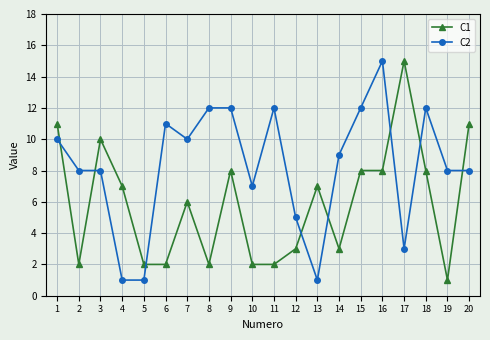

True or false: C1 has more than 0 interior local peaks.

True